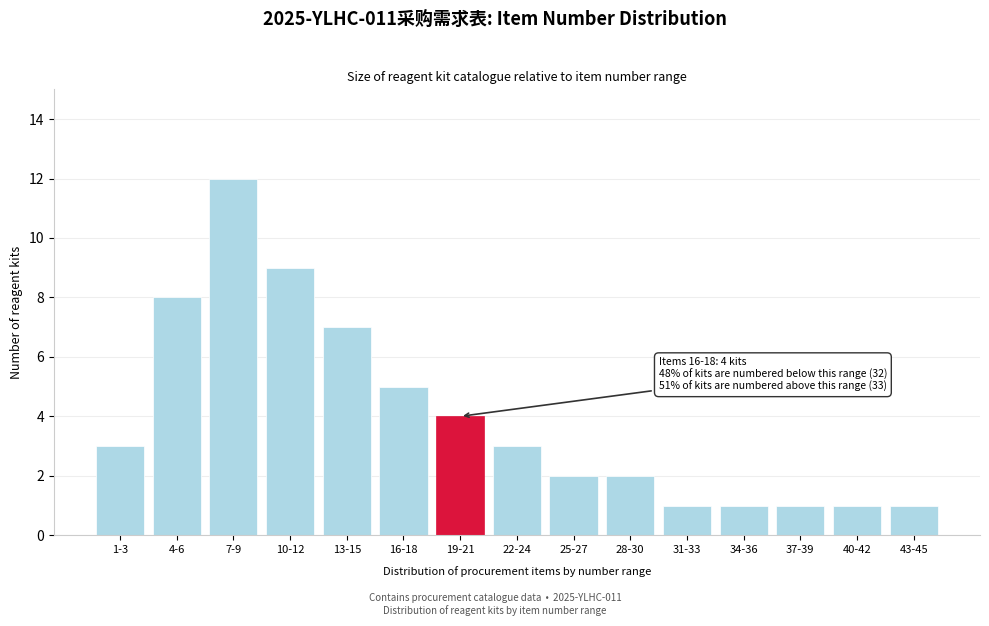

Reading right to left, what are all the values shown in this chart?

1	1	1	1	1	2	2	3	4	5	7	9	12	8	3